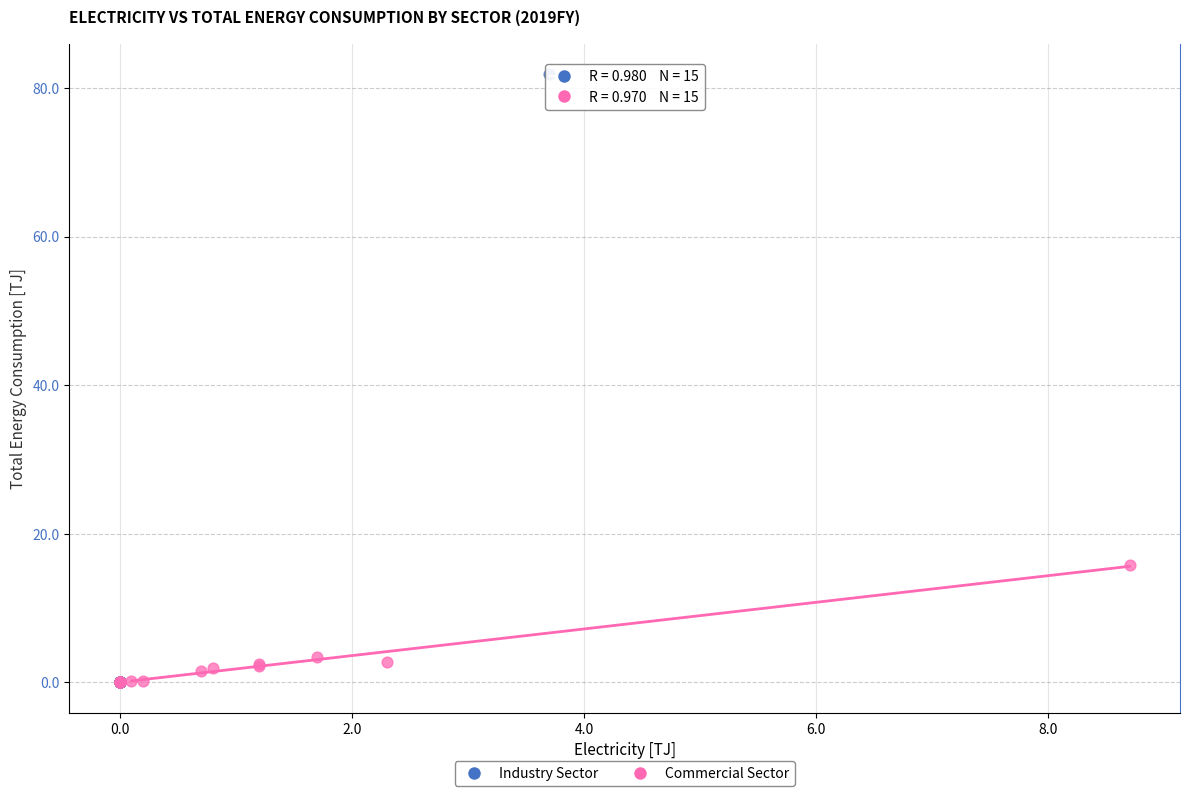

Which series reaches the maximum Y coordinate?

Industry Sector